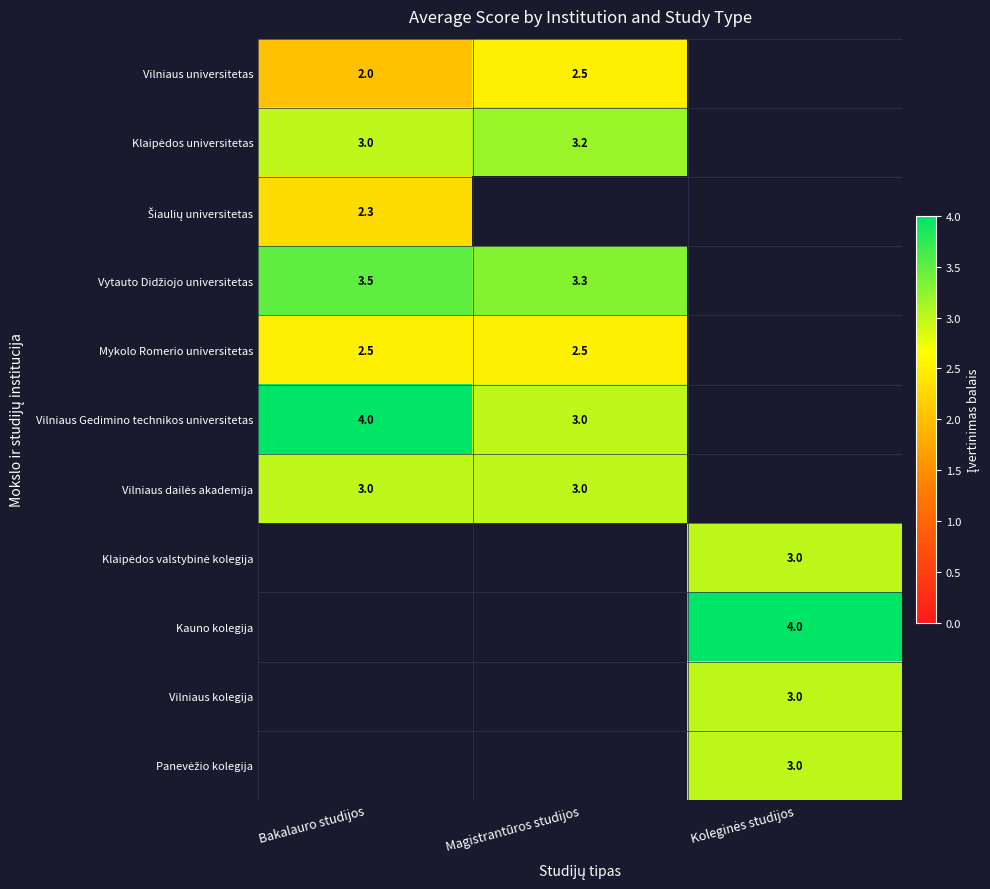

At which category does the chart reach its minimum across all series?

Bakalauro studijos